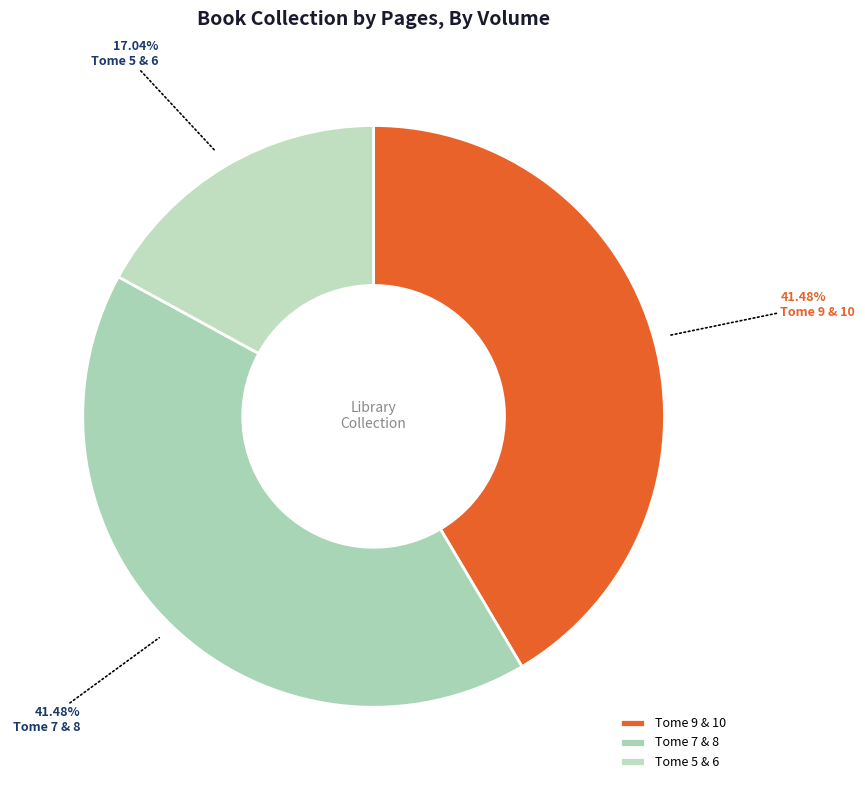

How many segments does this pie chart have?

3